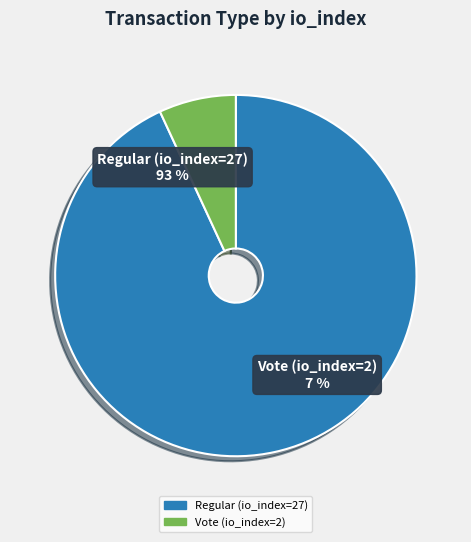

What is the ratio of the value at Vote (io_index=2) to the value at Regular (io_index=27)?

0.1